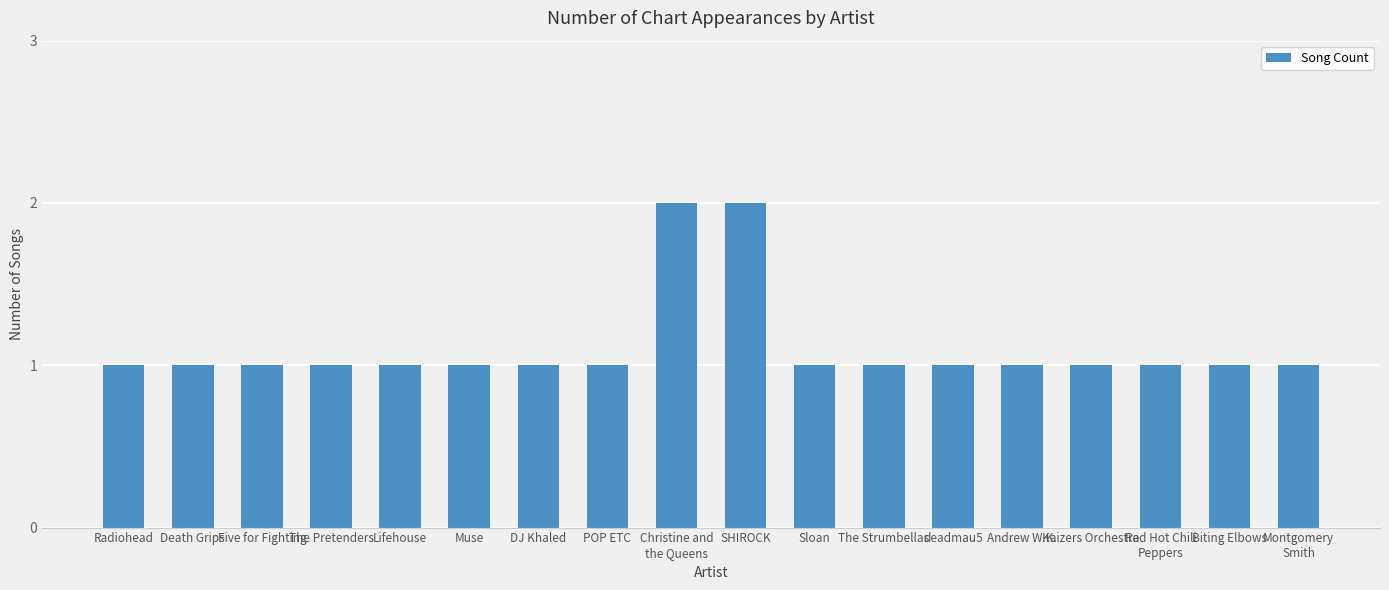

How many bars are there in total?

18